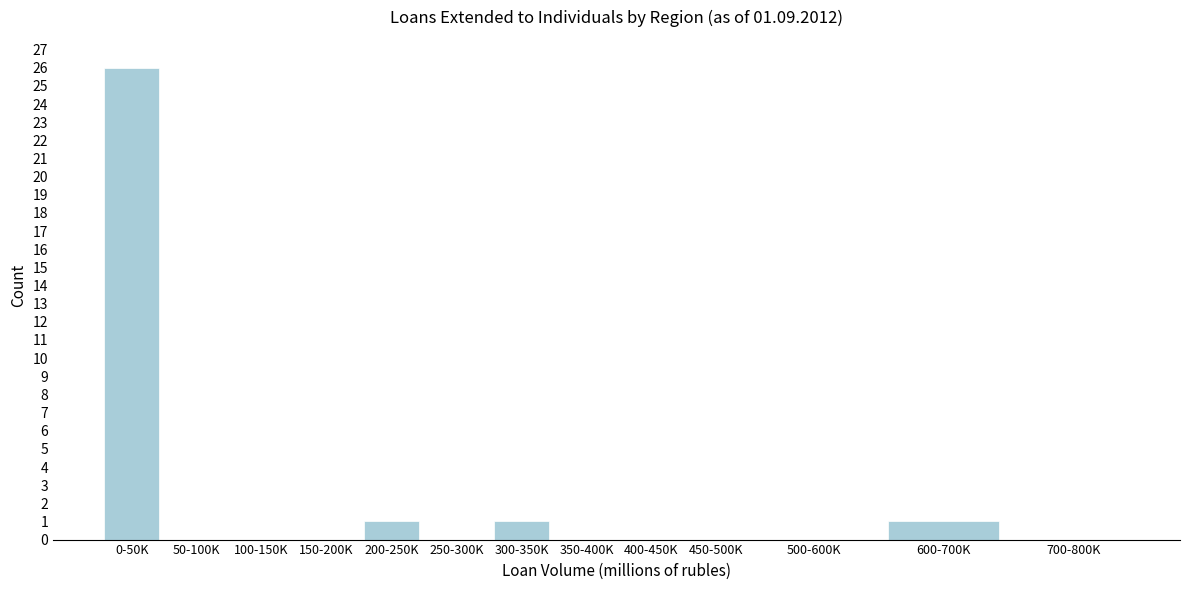

Reading left to right, transcribe all the data shown in this chart.

0-50K=26	50-100K=0	100-150K=0	150-200K=0	200-250K=1	250-300K=0	300-350K=1	350-400K=0	400-450K=0	450-500K=0	500-600K=0	600-700K=1	700-800K=0